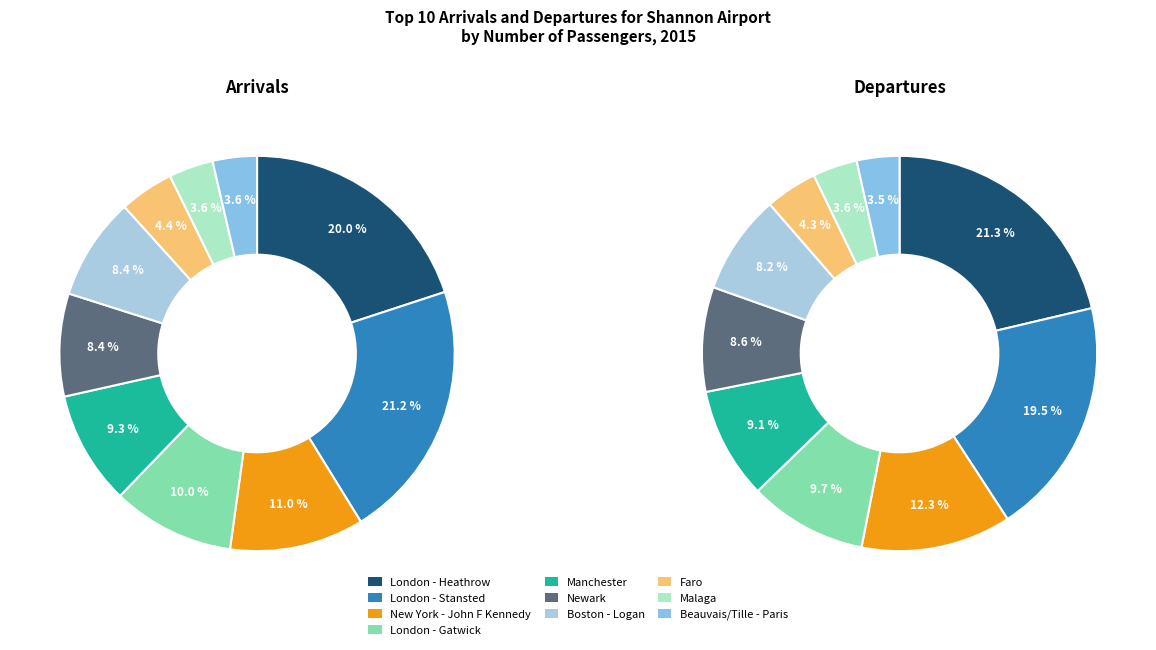

How many slices are in this pie chart?

10